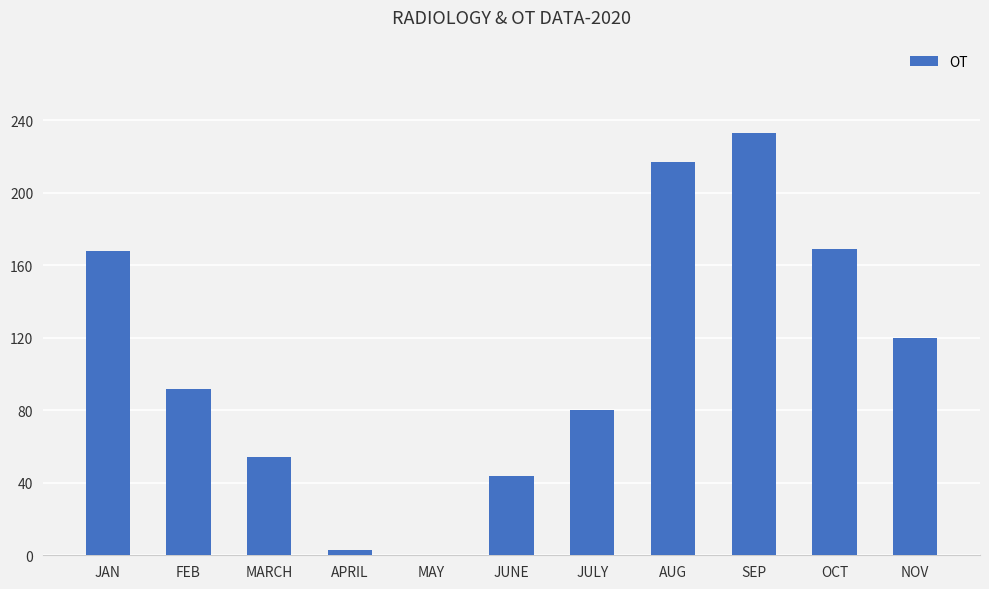

What value does the data have at AUG, to the nearest 10?

220